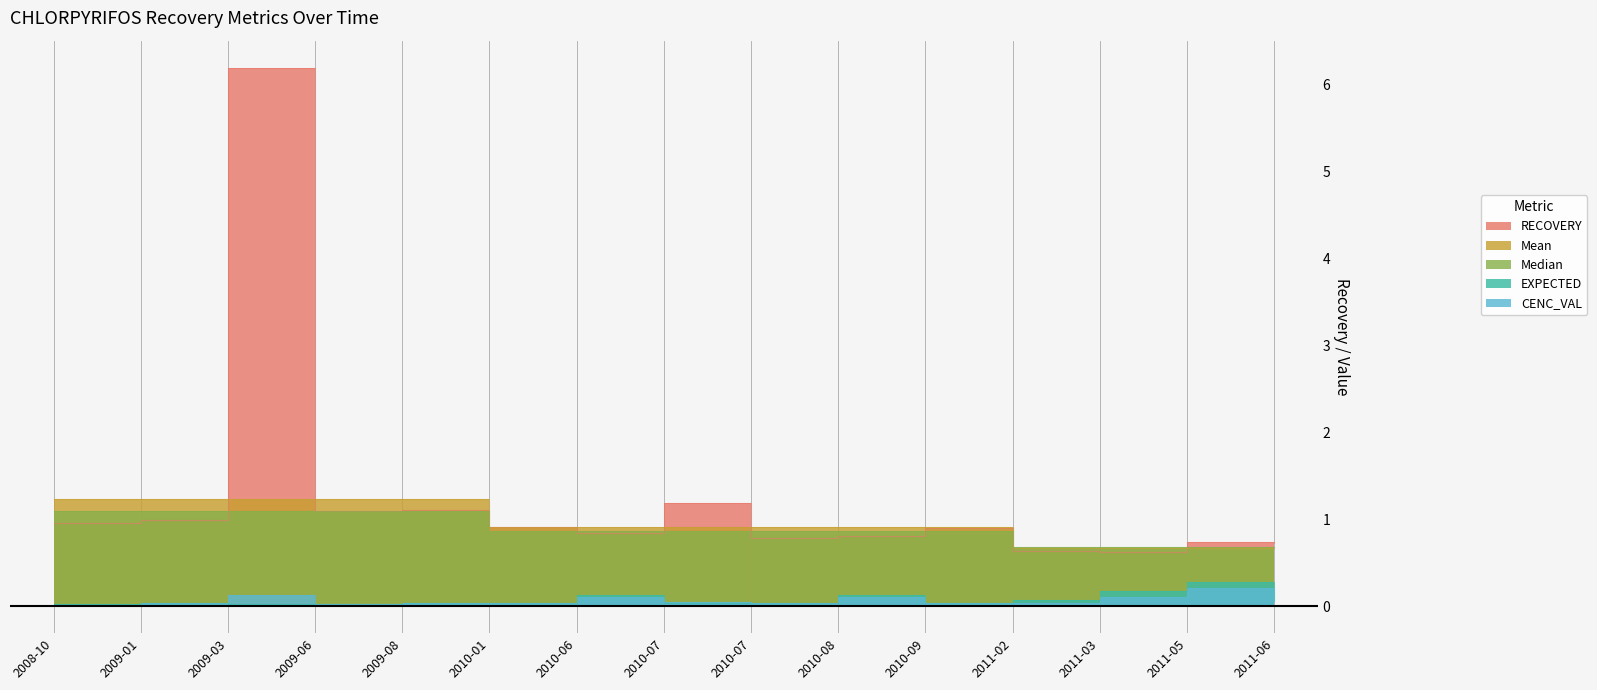

True or false: Median has more than 0 interior local peaks.

False